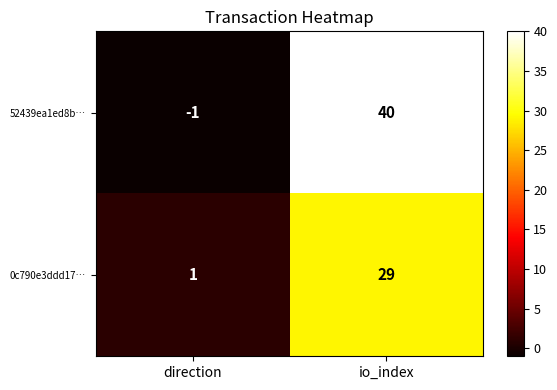

Which category has the lowest value across all series?

direction